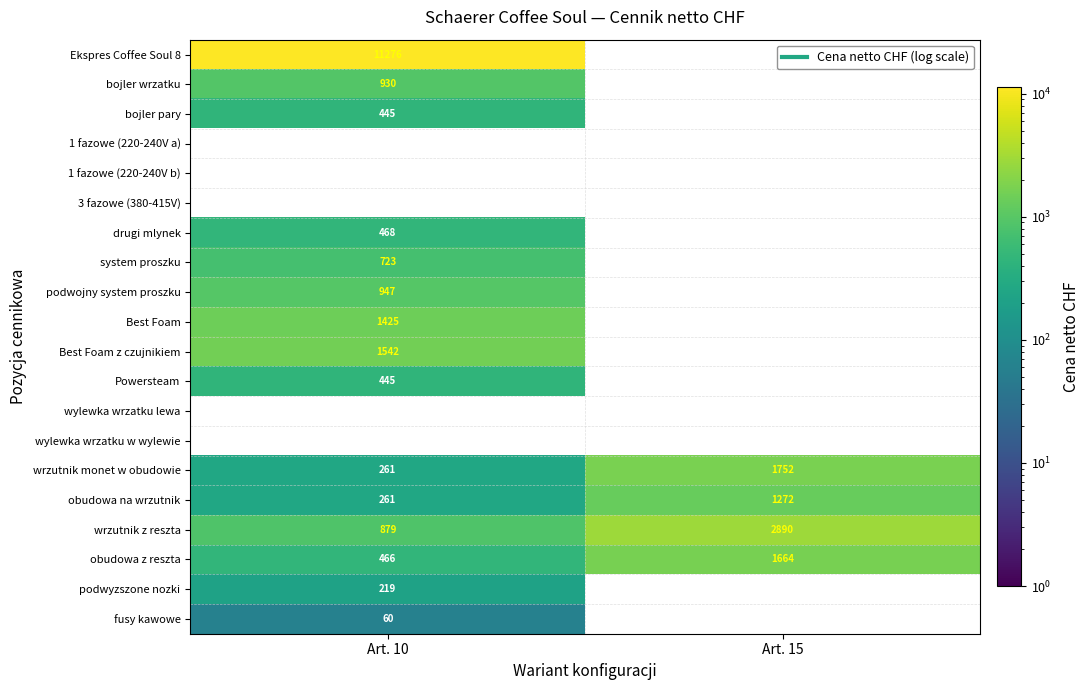

Which label corresponds to the smallest value in the chart?

Art. 10